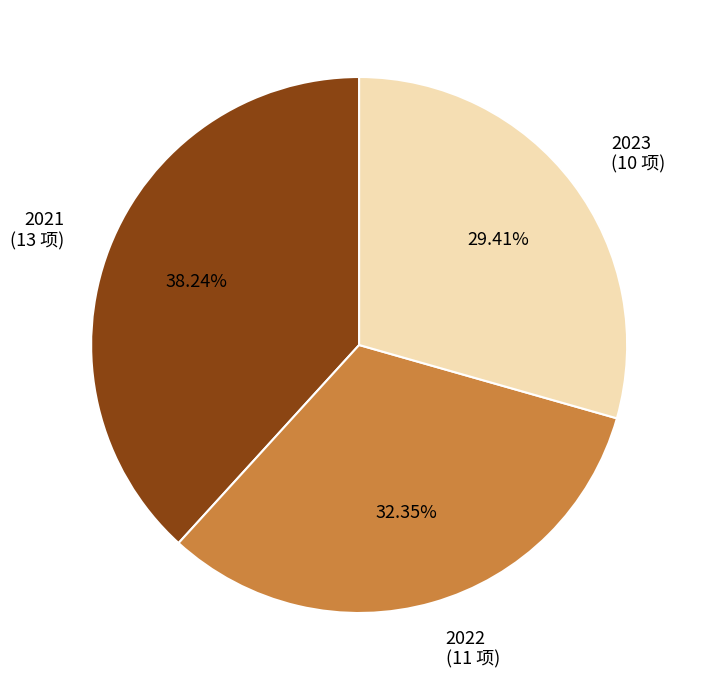

What is the smallest slice in the pie chart?

2023